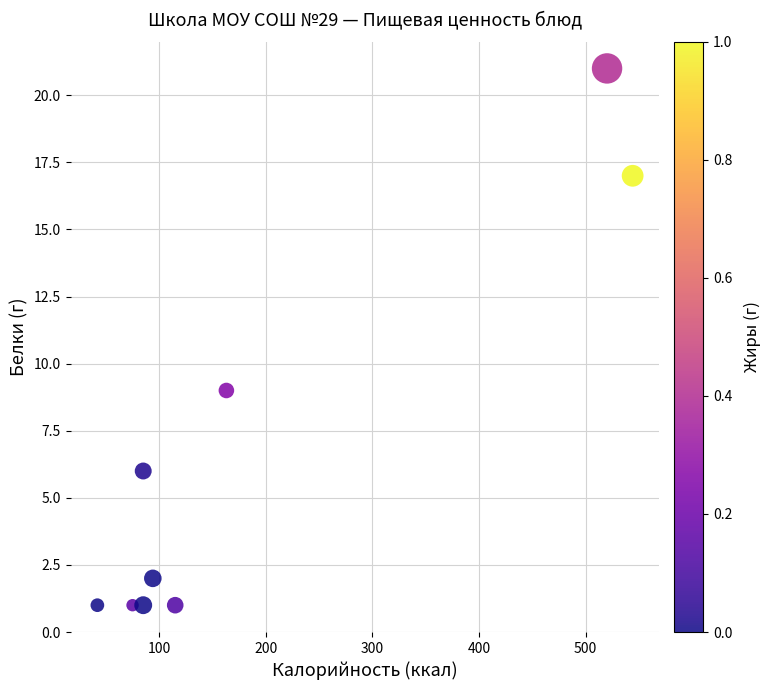

What is the average Y value?

7